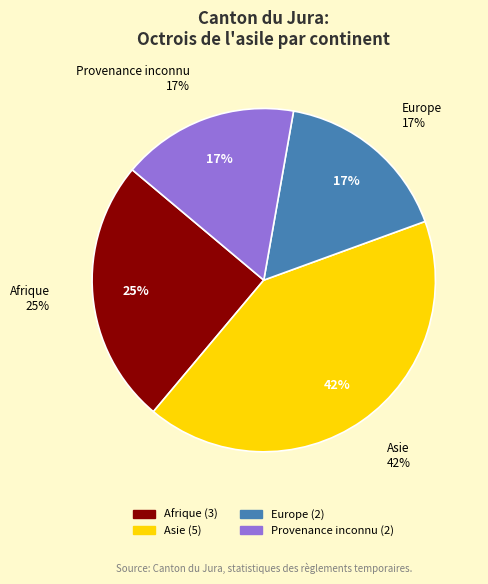

To the nearest percent, what is the difference between the largest and smallest slice percentages?

25%